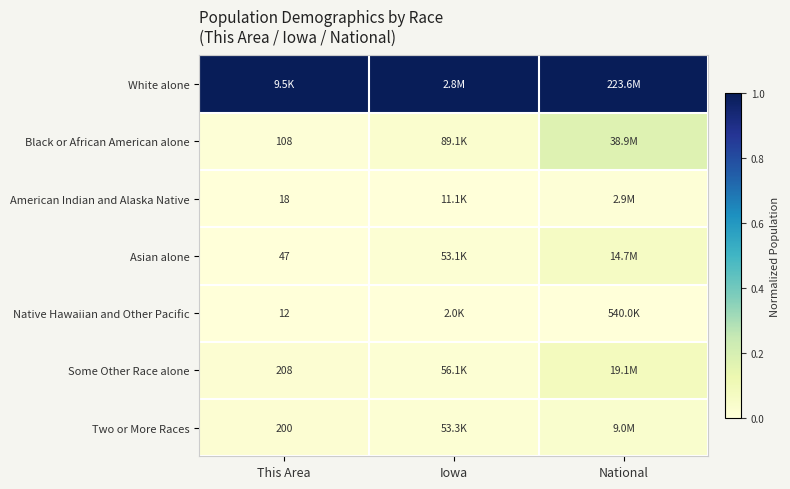

Is the value of Black or African American alone at This Area greater than the value of Asian alone at This Area?

Yes